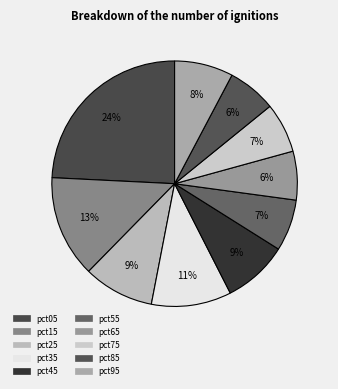

True or false: pct05 accounts for 32% of the total.

False